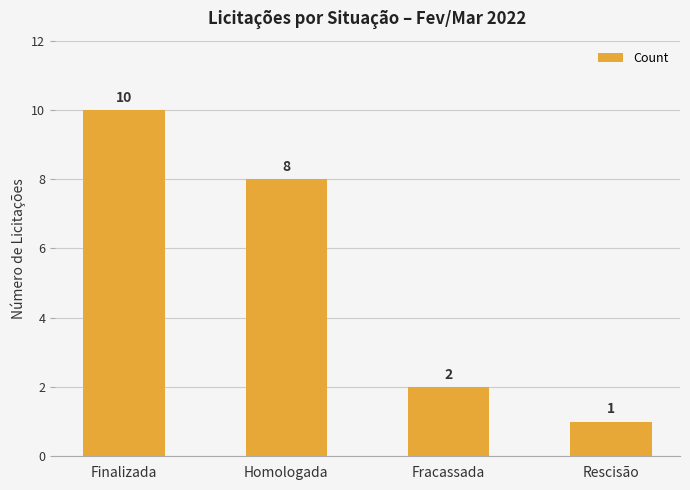

What is the label of the 1st bar from the left?

Finalizada